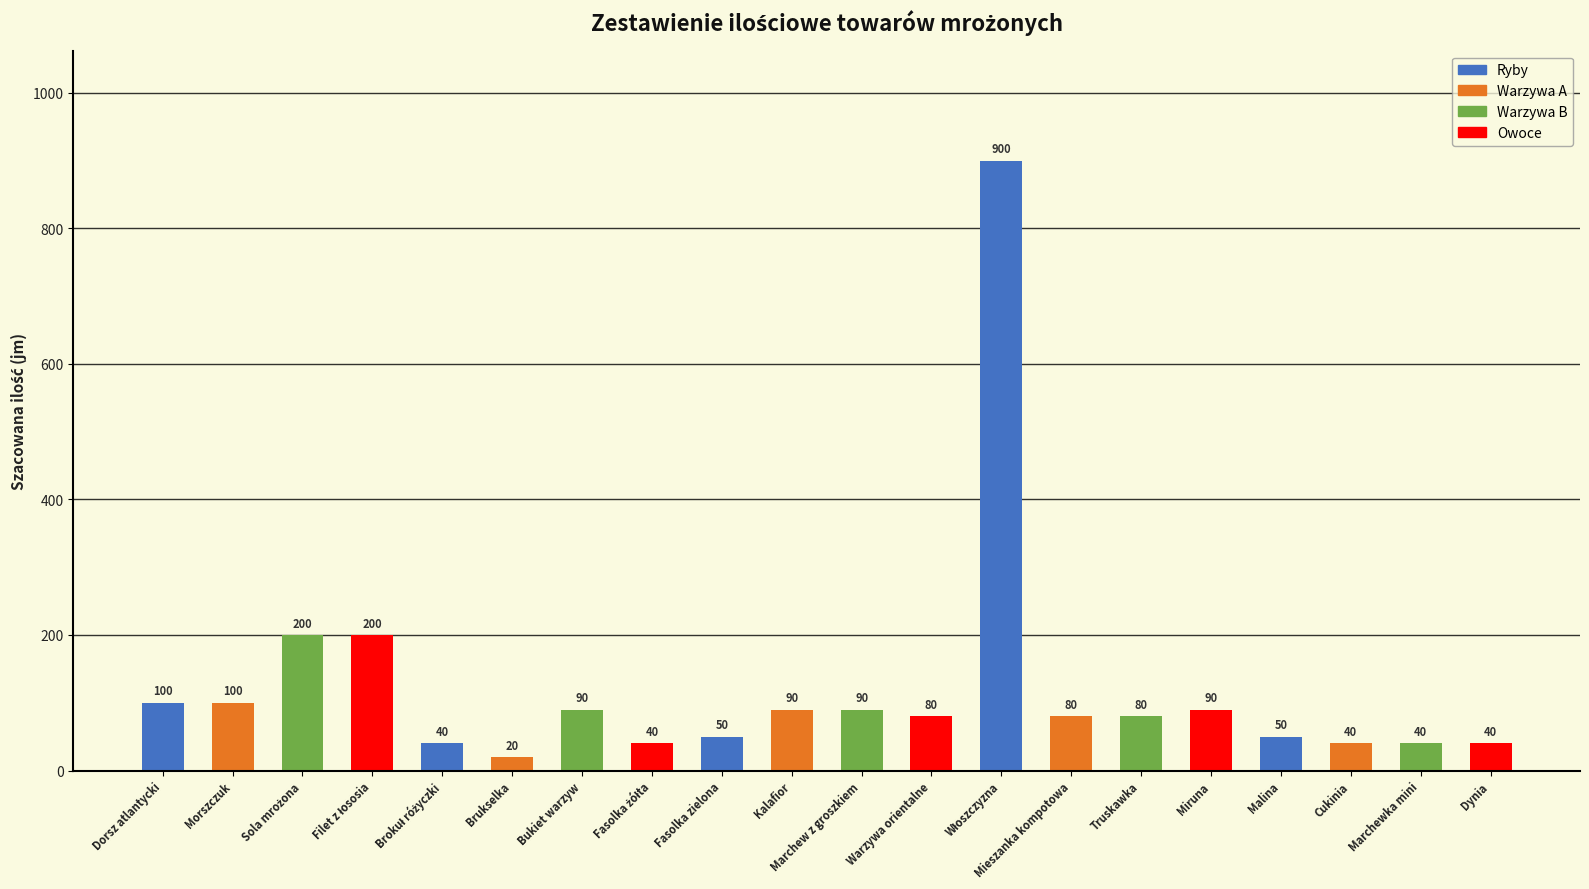

Count the number of categories in the chart.

20